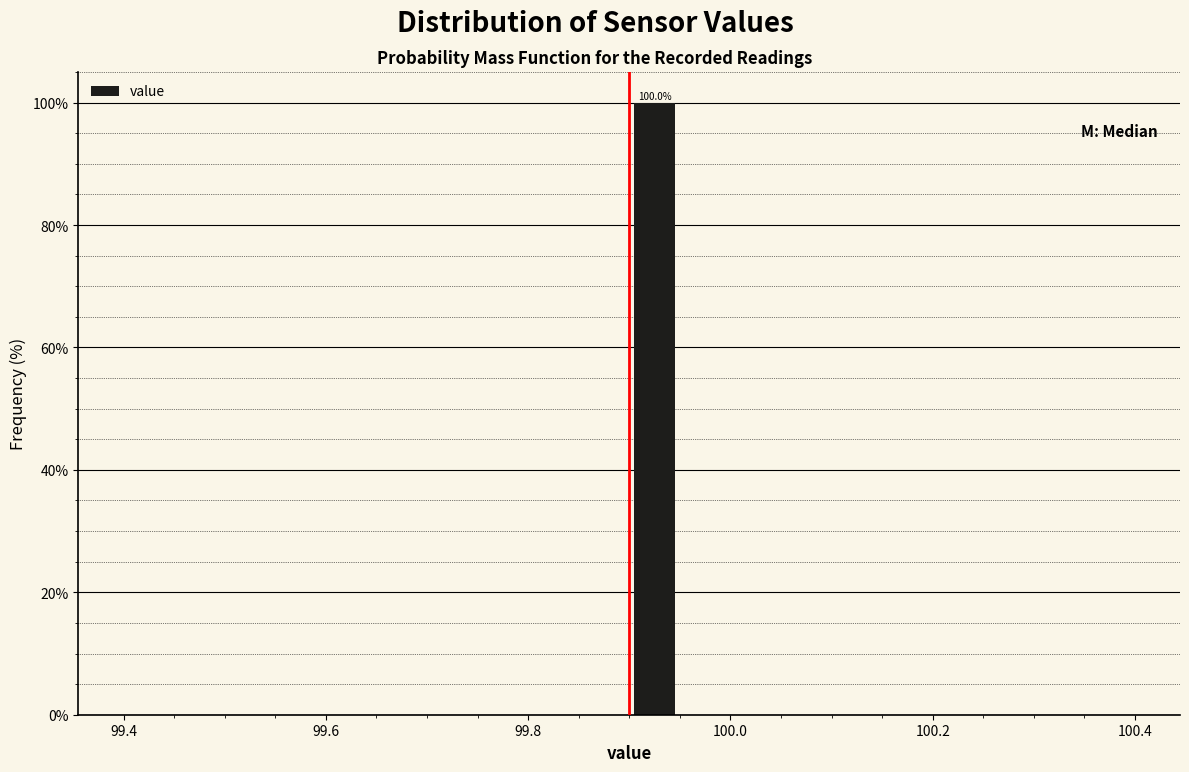

Around what value on the x-axis is the tallest bar? Give the approximate position of its centre, as read against the axis.

99.92